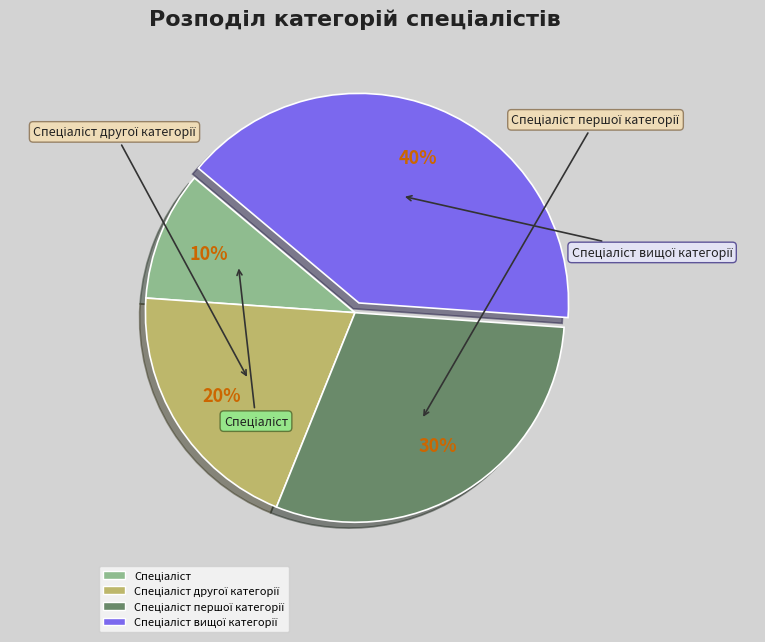

Does any single category account for the majority?

No